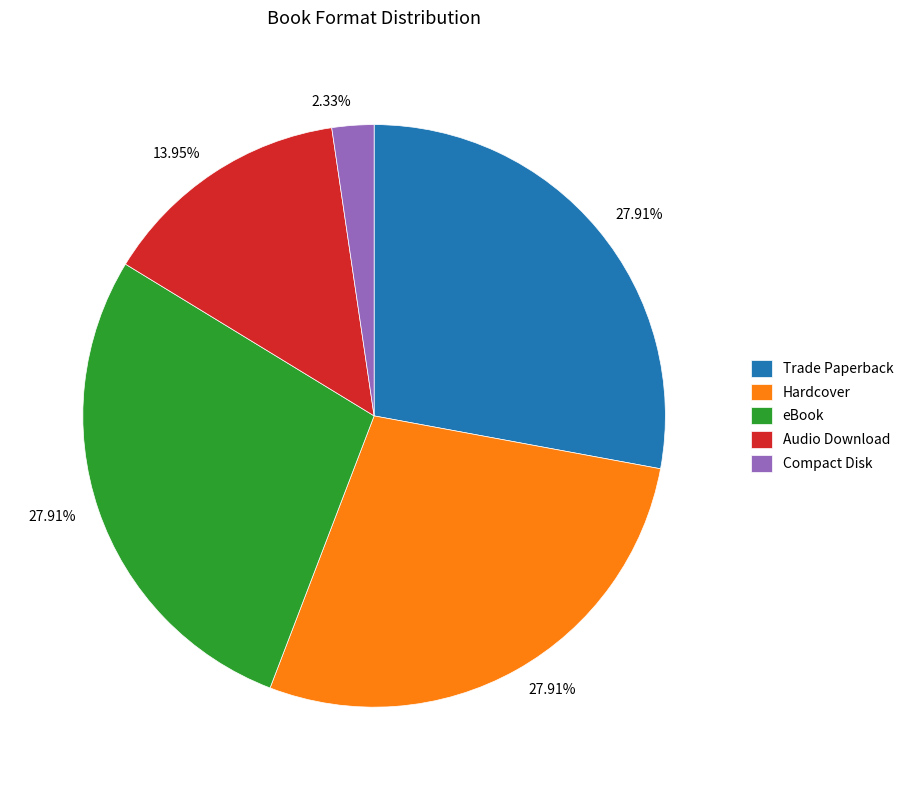

Approximately how many times larger is the value at Hardcover compared to Trade Paperback?

1.0